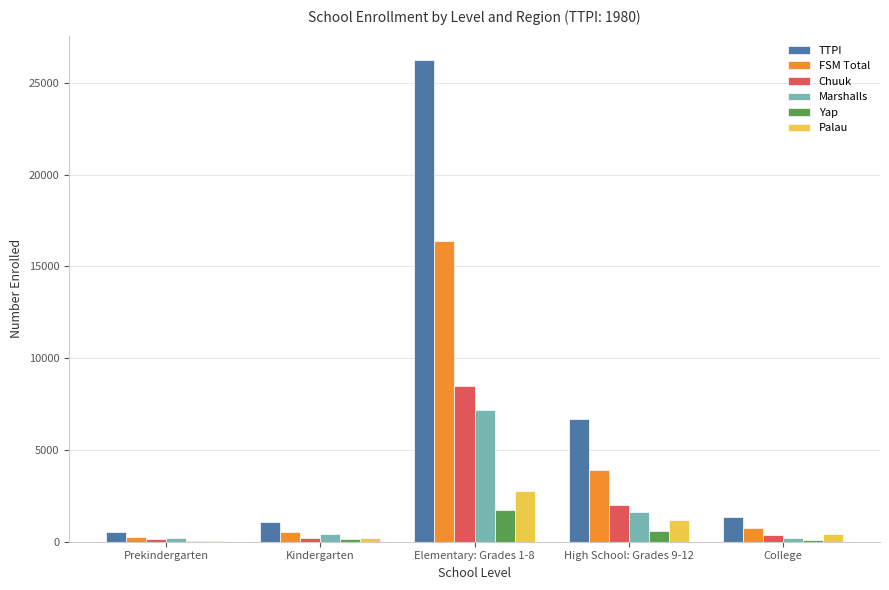

What is the greatest value displayed?

26261